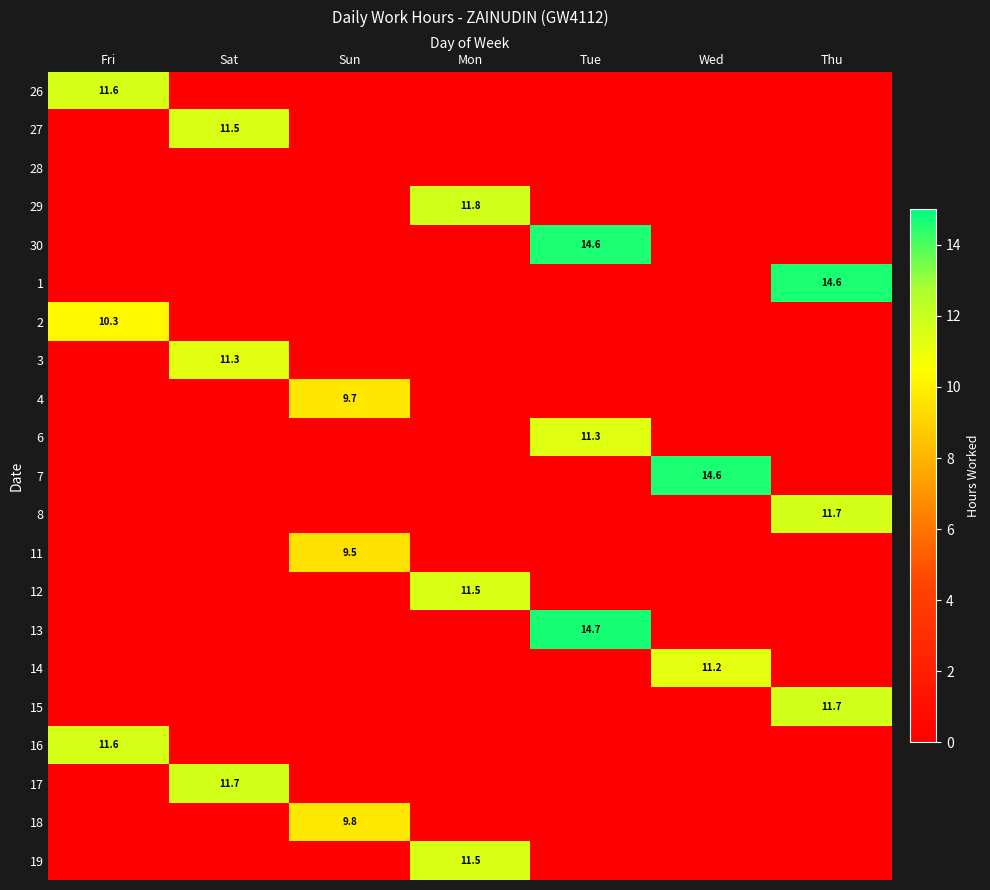

How many series are shown in this chart?

21